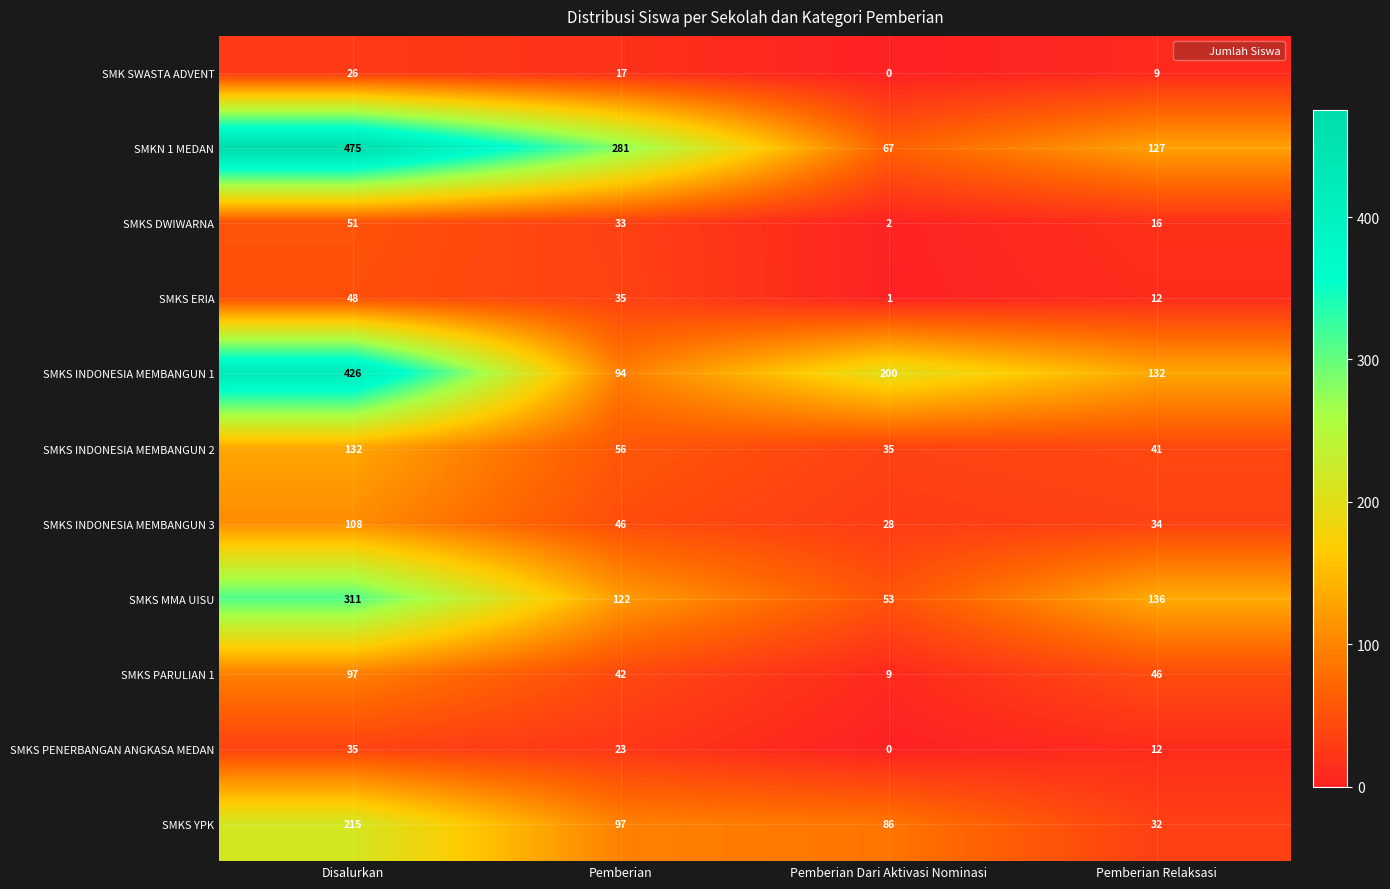

Rank the categories by SMKS ERIA value from highest to lowest.

Disalurkan, Pemberian, Pemberian Relaksasi, Pemberian Dari Aktivasi Nominasi